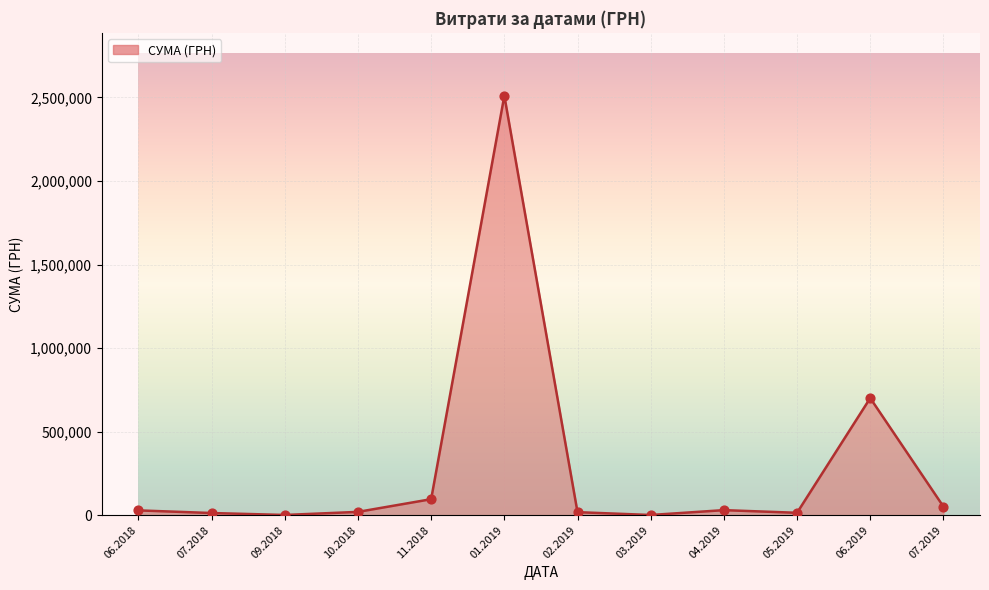

Is it true that the value at 06.2019 is 701013.8?

True